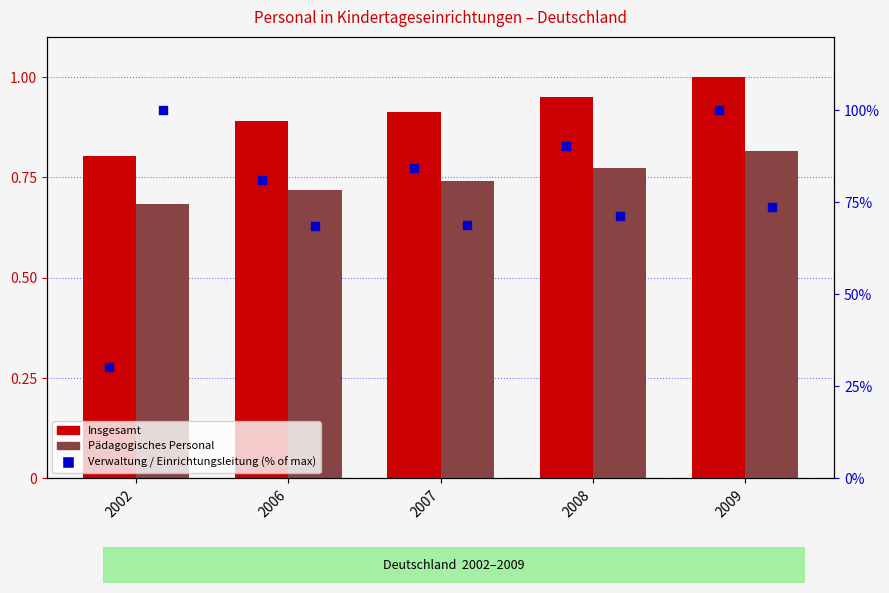

At which category is the sum across all series the highest?

2009